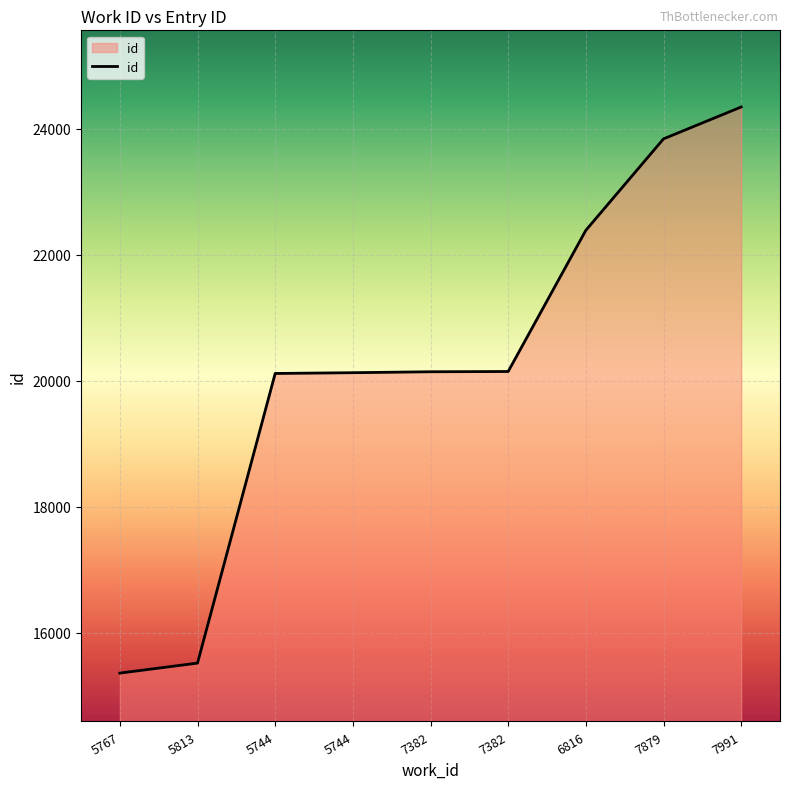

How many lines are shown in the chart?

1